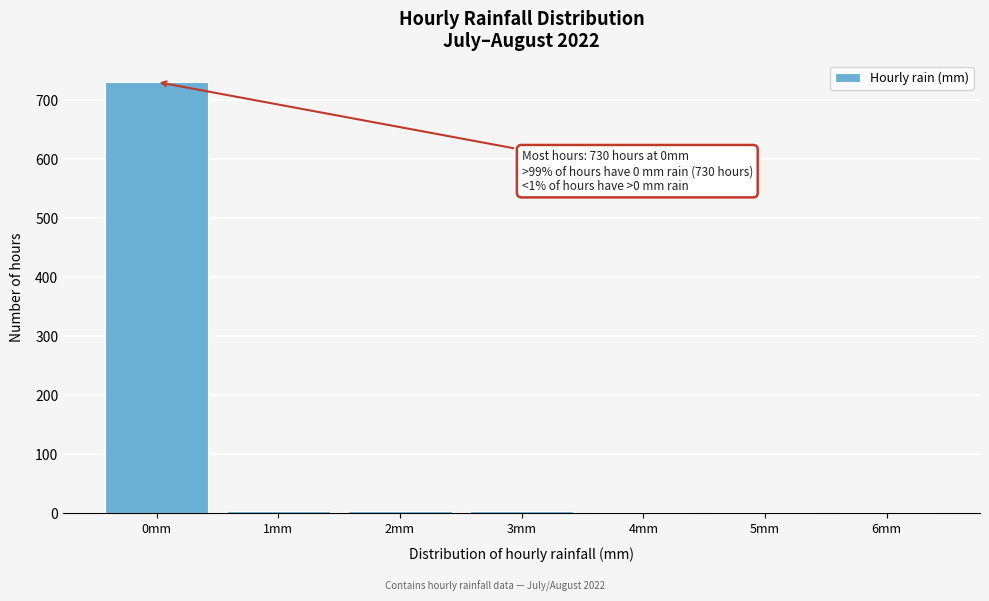

What is the sum of all values?

744